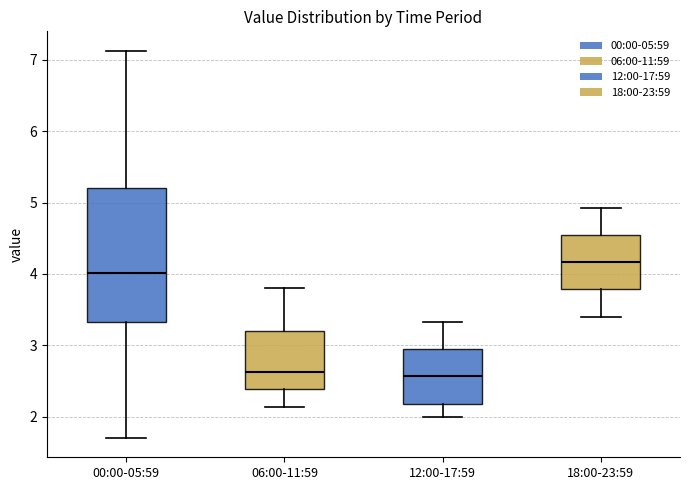

Where does the median line of the box for 18:00-23:59 sit on the y-axis? The values are not printed on the chart, so give them approximately, as read against the axis.

4.2